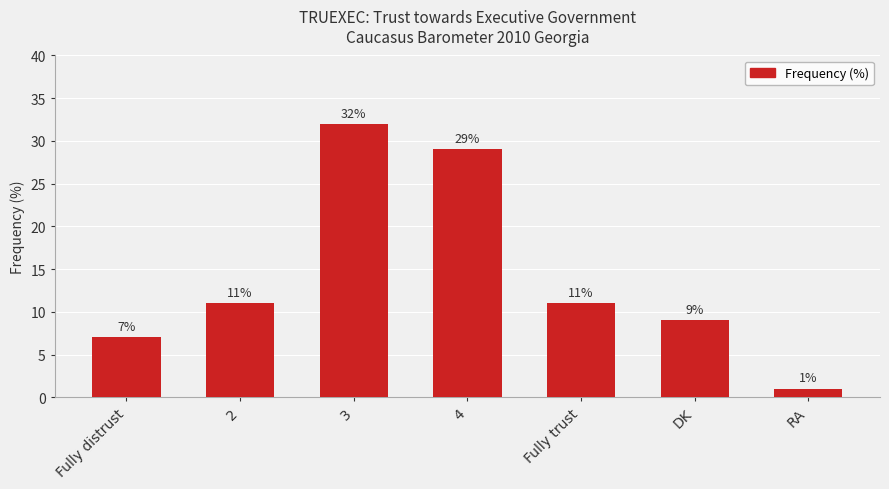

Approximately how many times larger is the value at 3 compared to RA?

32.0